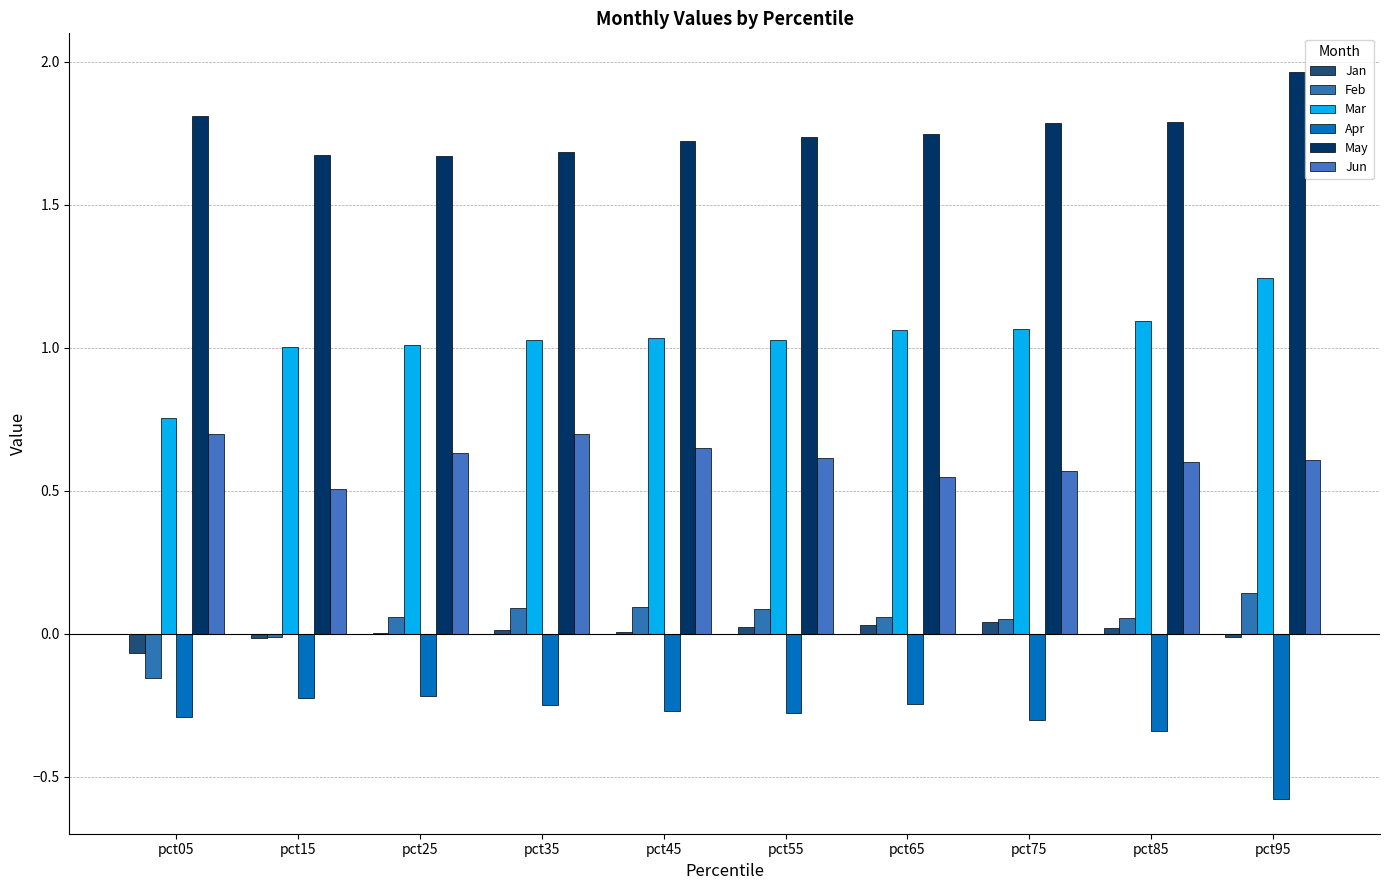

Is it true that Feb equals -0.2 at pct05?

True